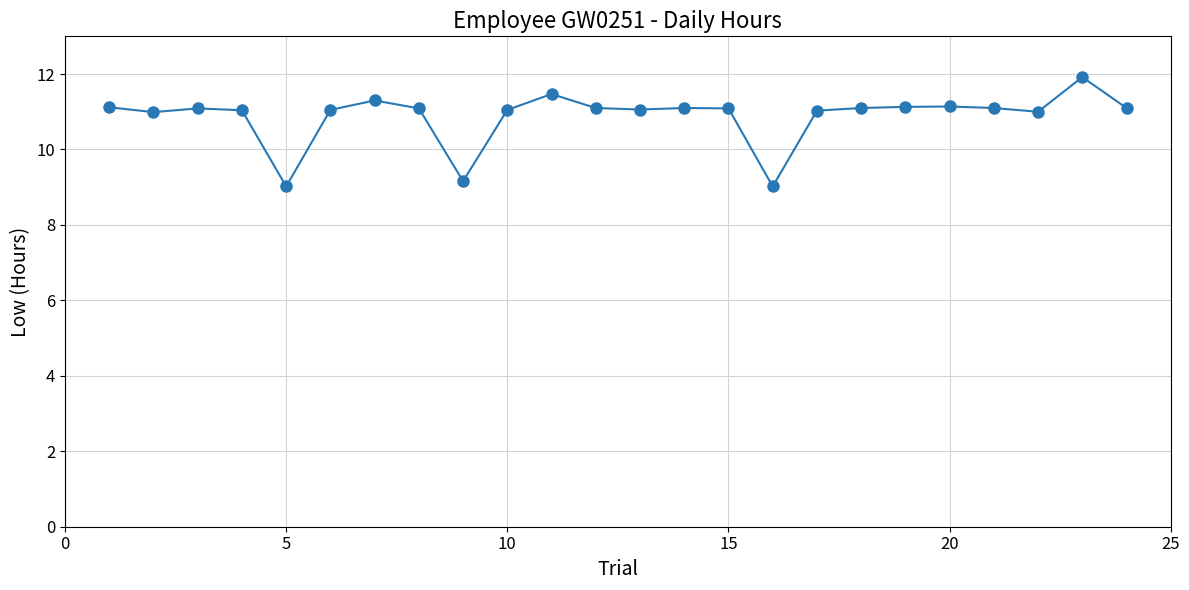

What is the value of the 1st point from the left?

11.1